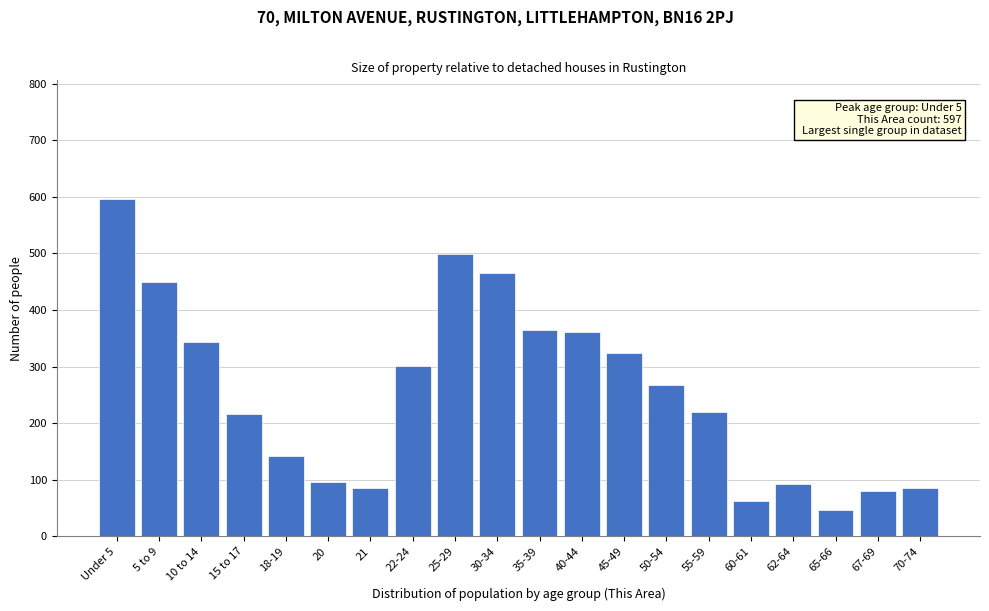

What is the average value?

255